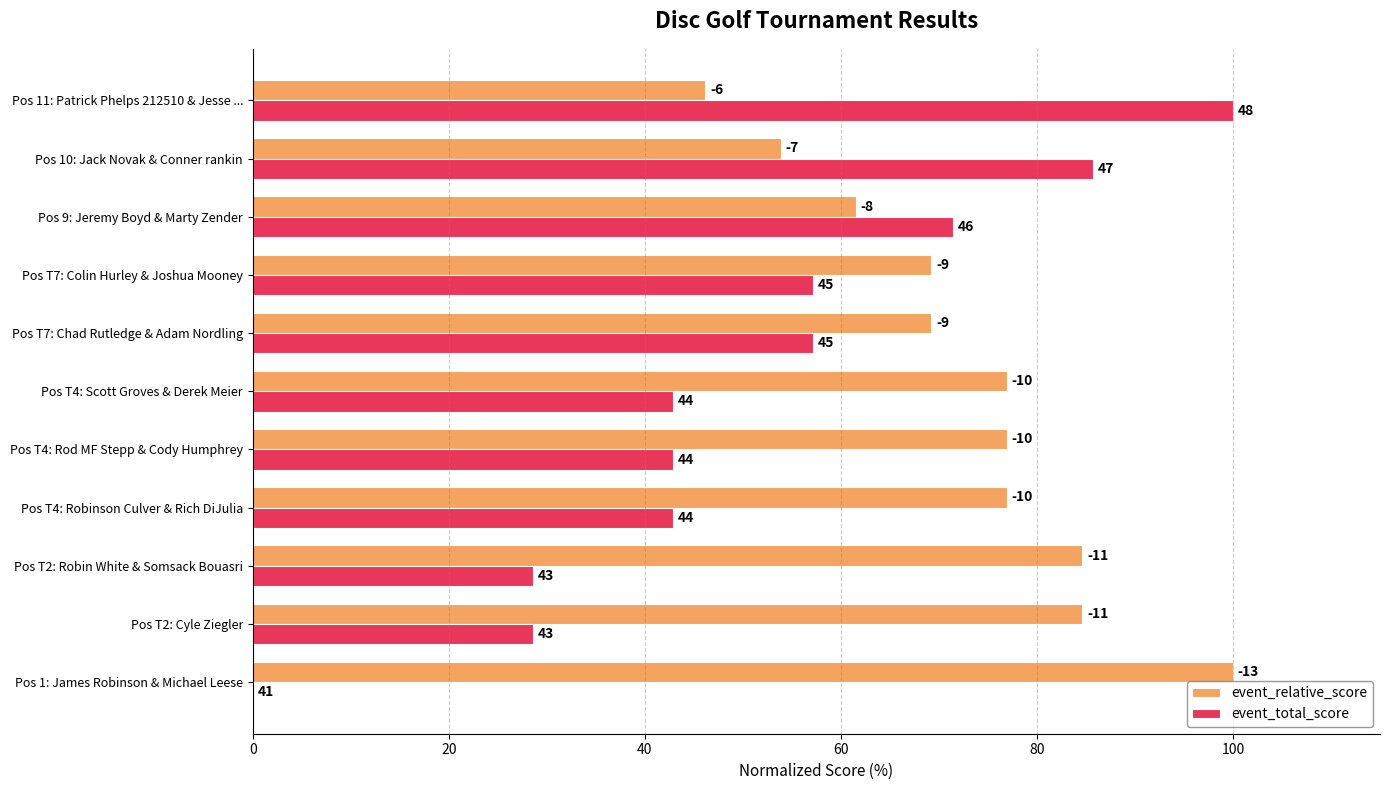

What are all the series names shown in the legend?

event_relative_score, event_total_score